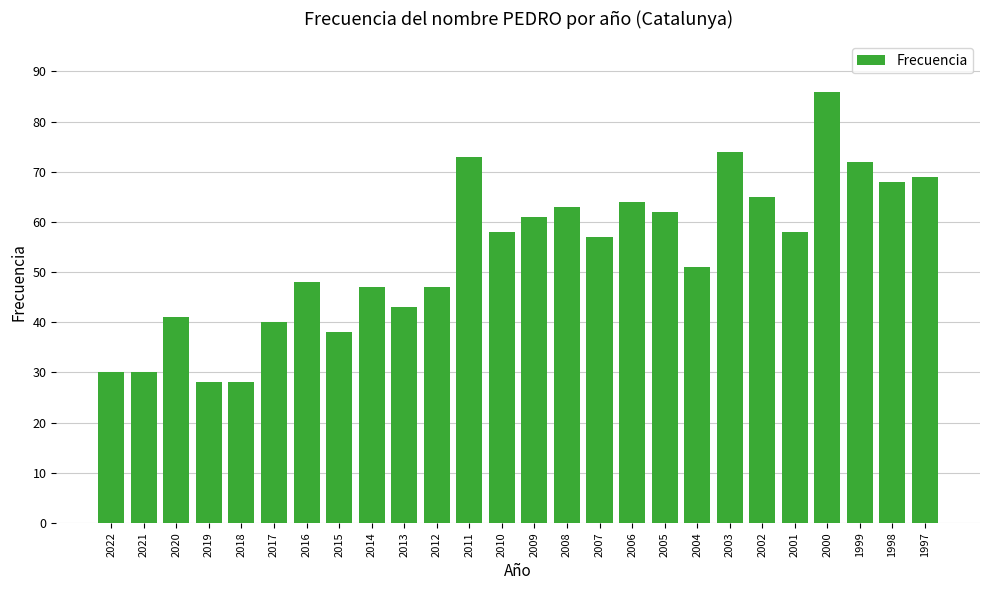

The chart shows a value of 48 at 1999. True or false?

False